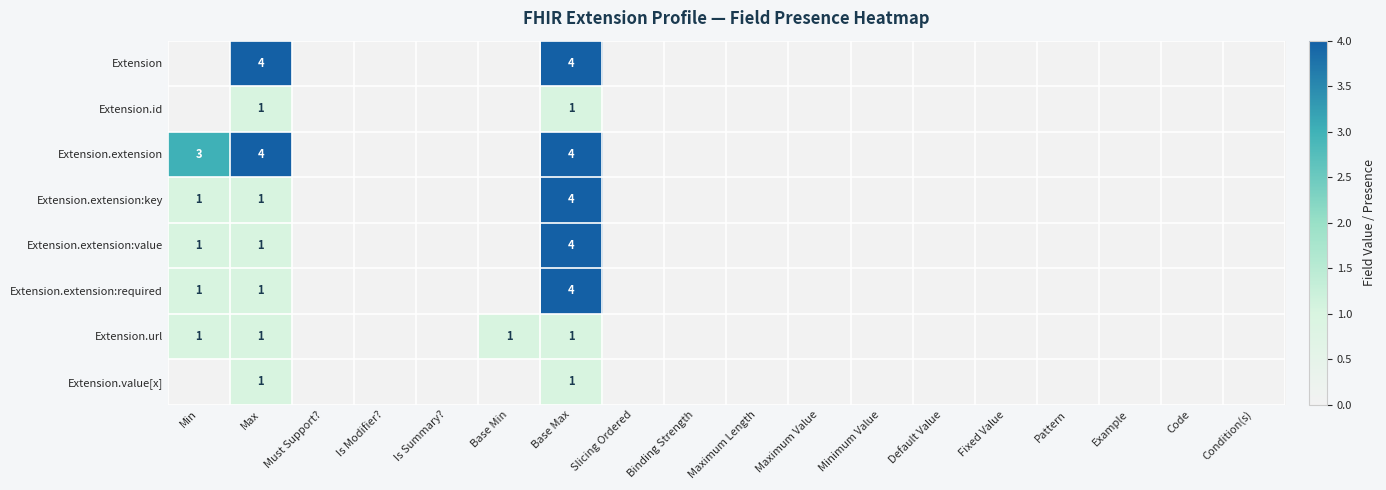

What is the total value across all series at Max?

14